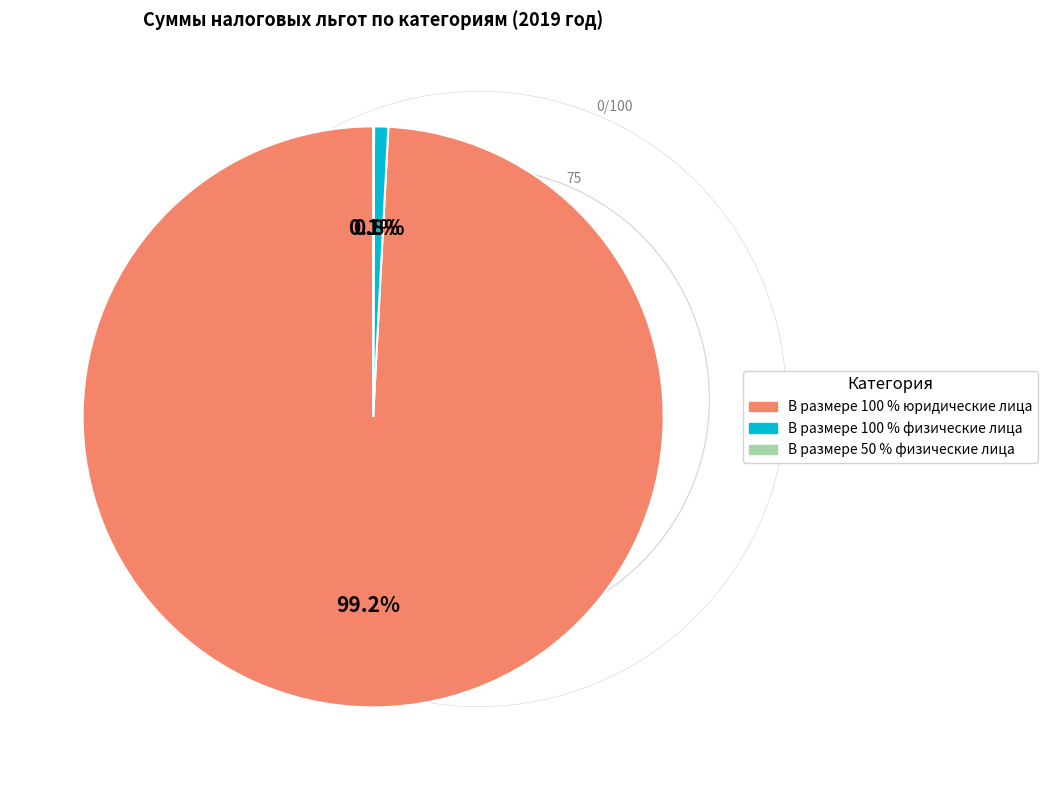

What percentage is NOT represented by В размере 100 % физические лица?

99.2%